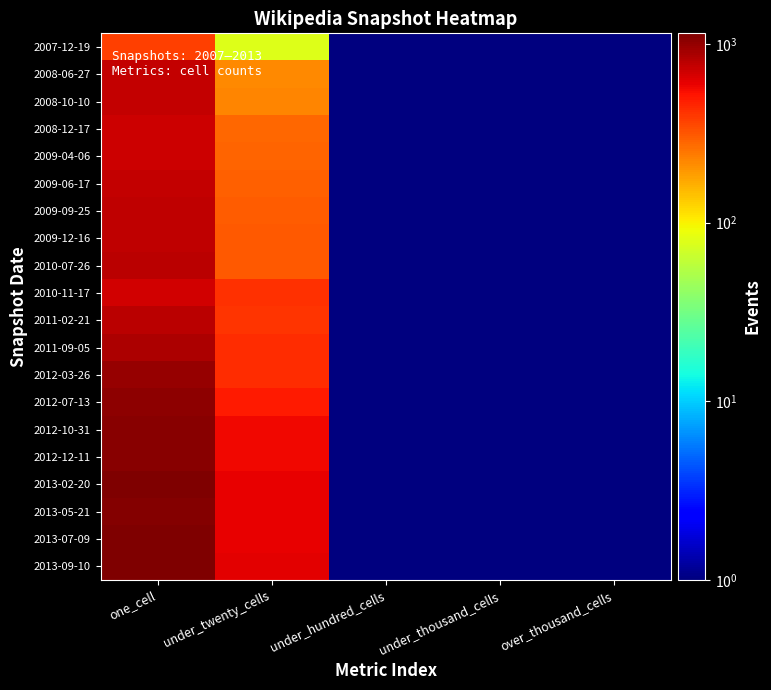

What is the greatest value displayed?

1150.0